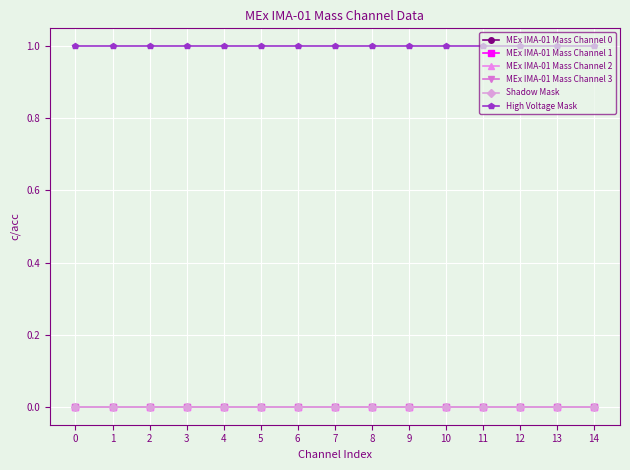

True or false: MEx IMA-01 Mass Channel 3 and MEx IMA-01 Mass Channel 2 cross at least once.

False